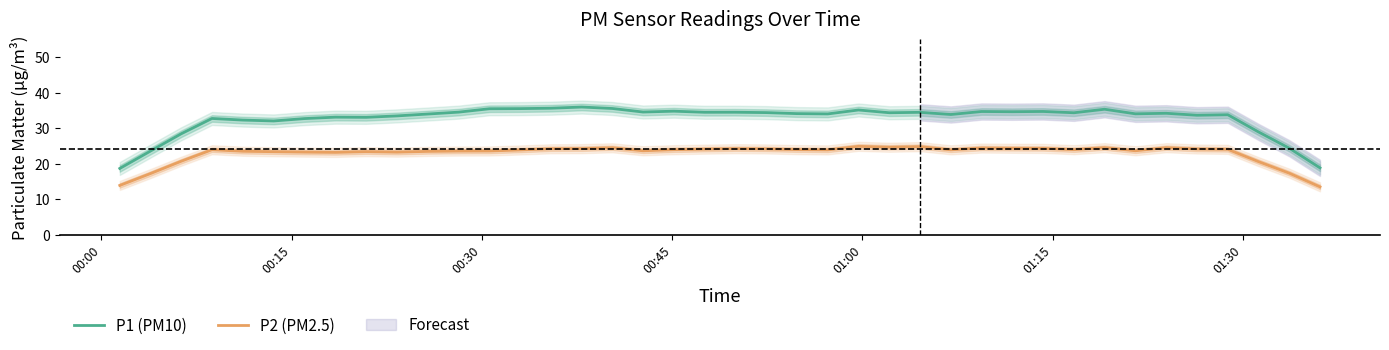

True or false: P2 (PM2.5) and P1 (PM10) cross at least once.

False